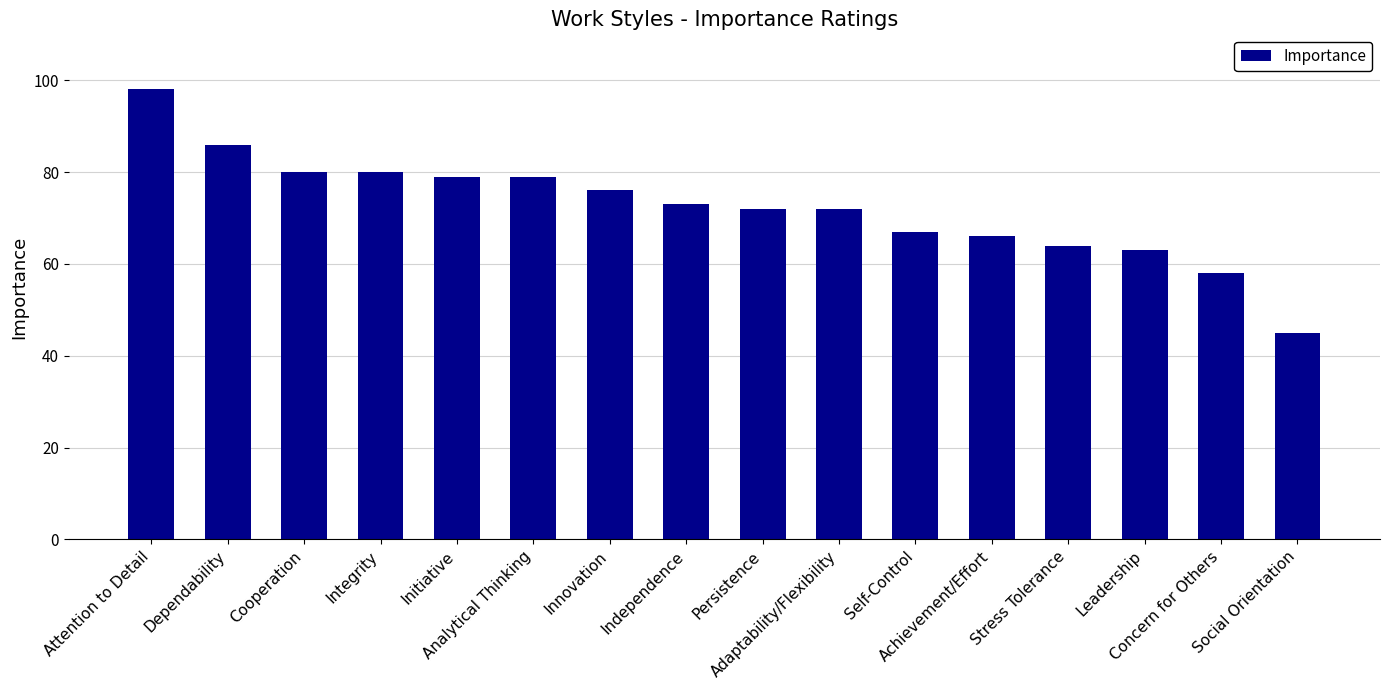

What is the approximate value at Self-Control, to the nearest 10?

70